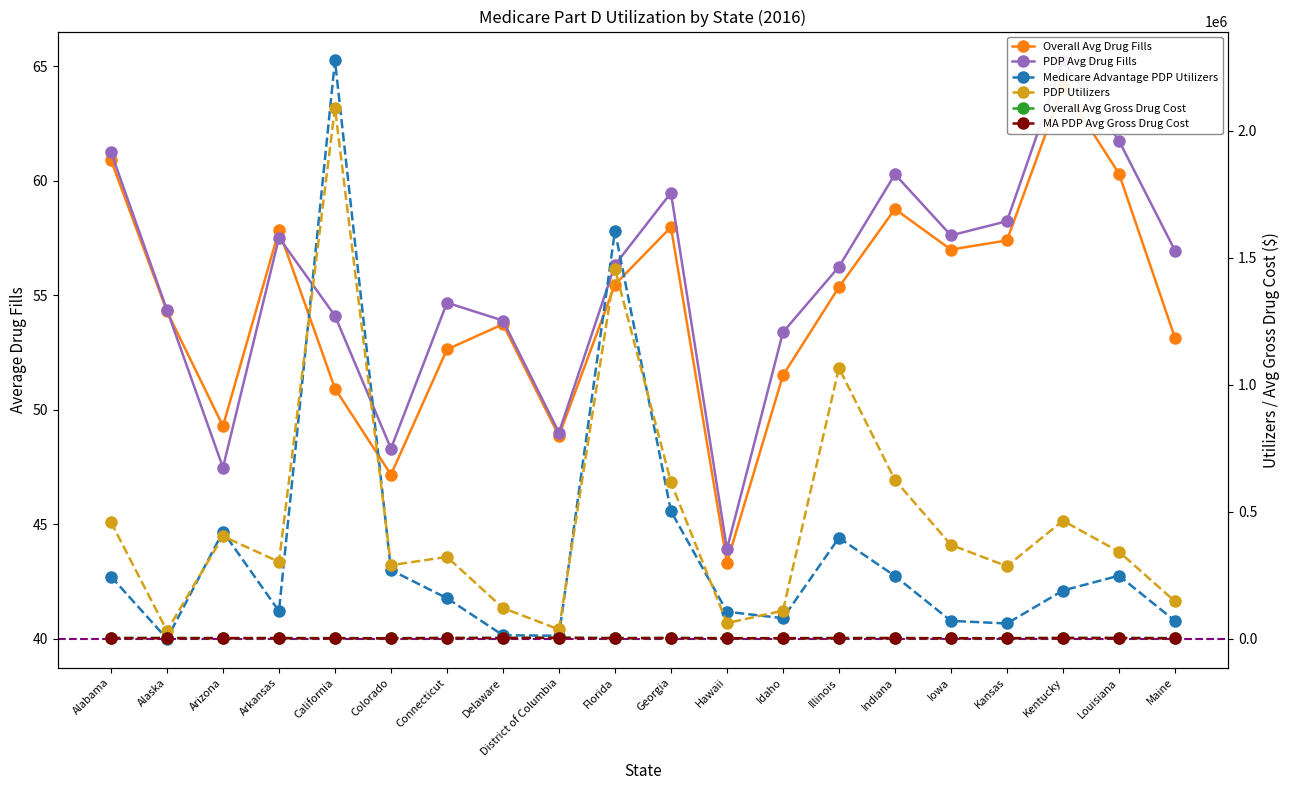

How many data points in Overall Avg Drug Fills are above 55?

10